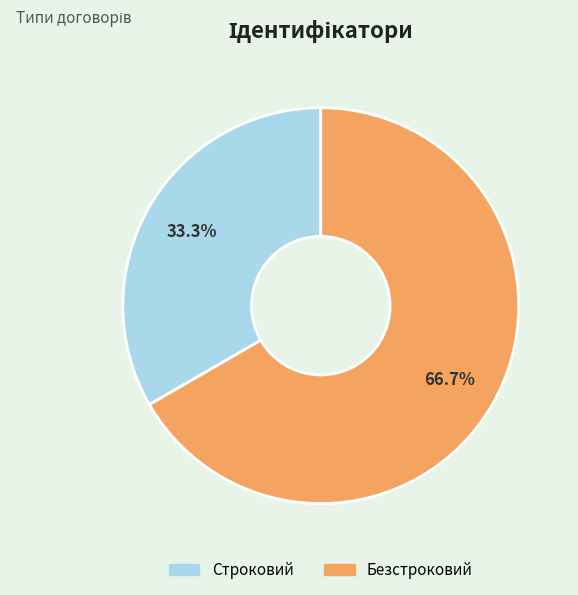

How many slices are in this pie chart?

2